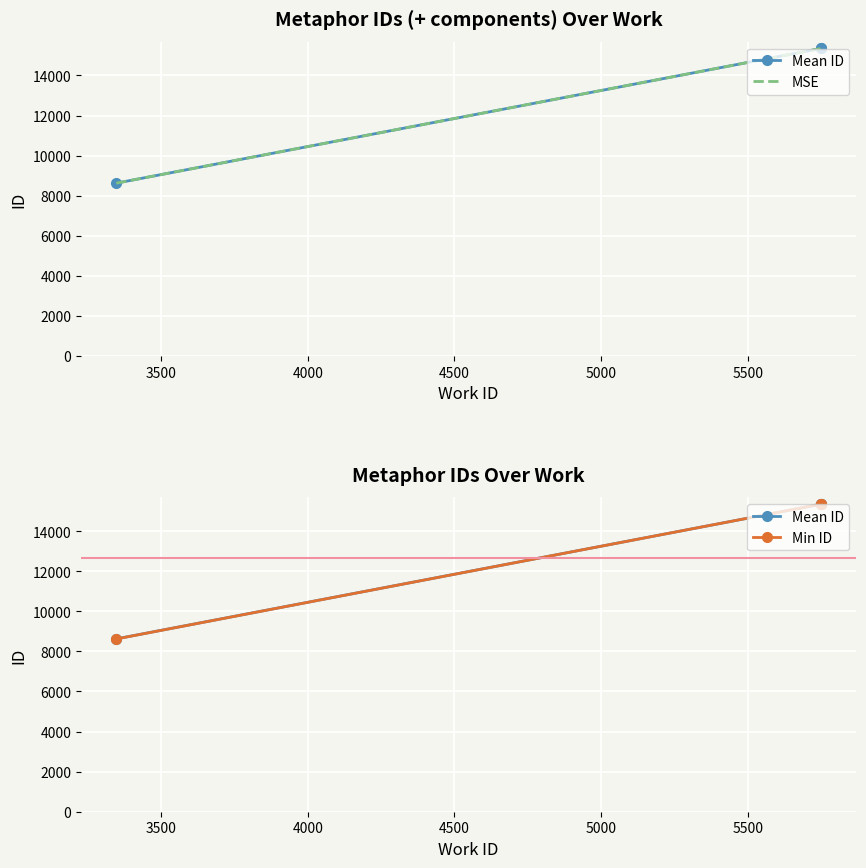

At 4000, list the series in order from smallest to largest.

Min ID, Mean ID, MSE